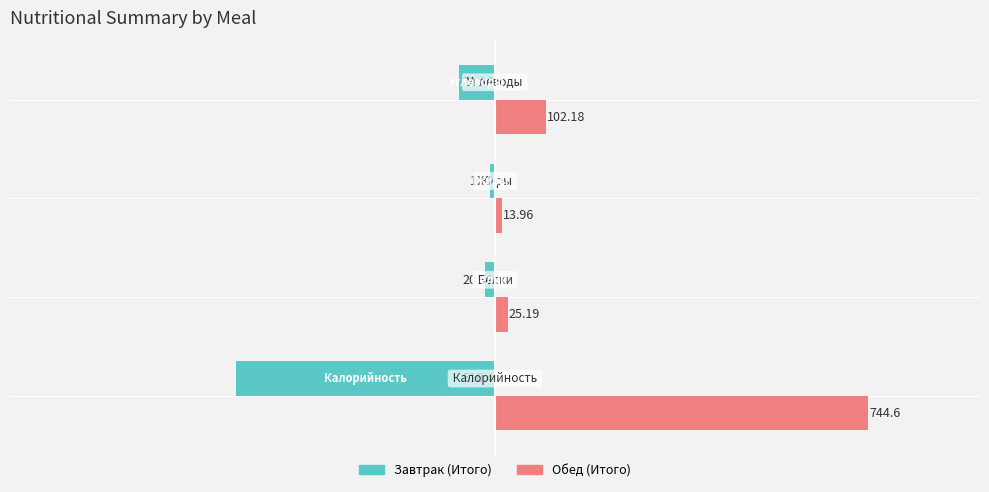

Count the number of categories in the chart.

4